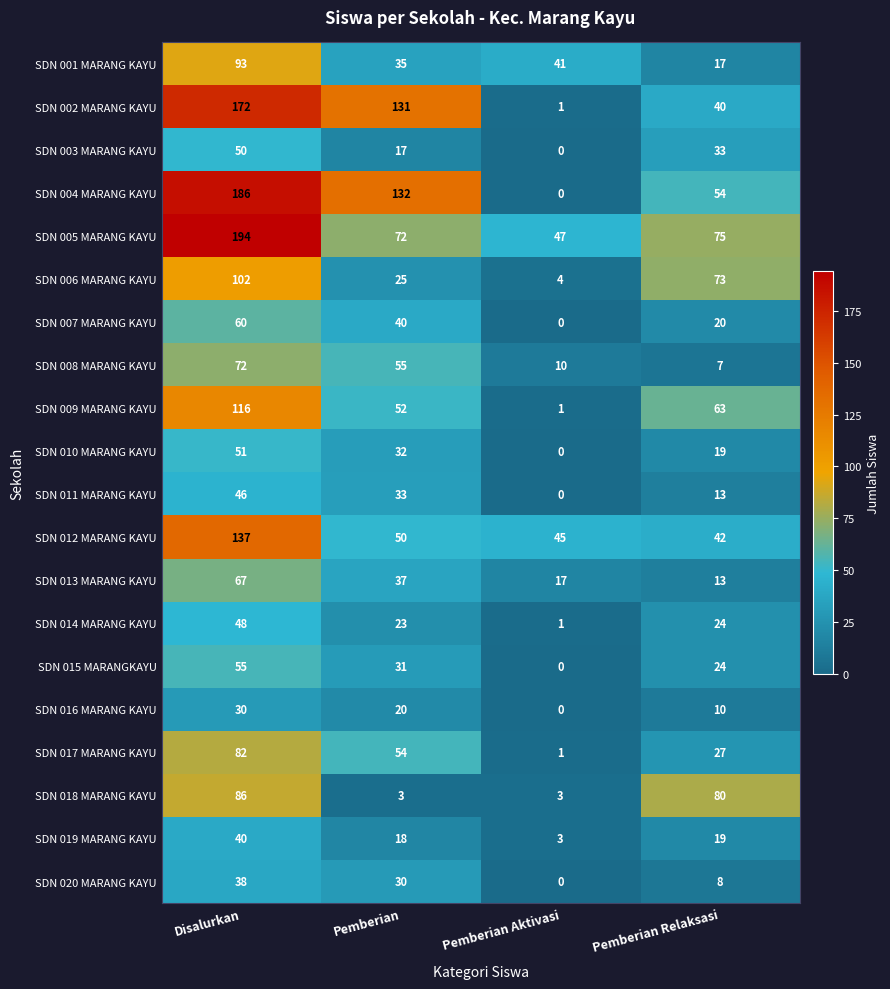

Which category has the lowest value across all series?

Pemberian Aktivasi